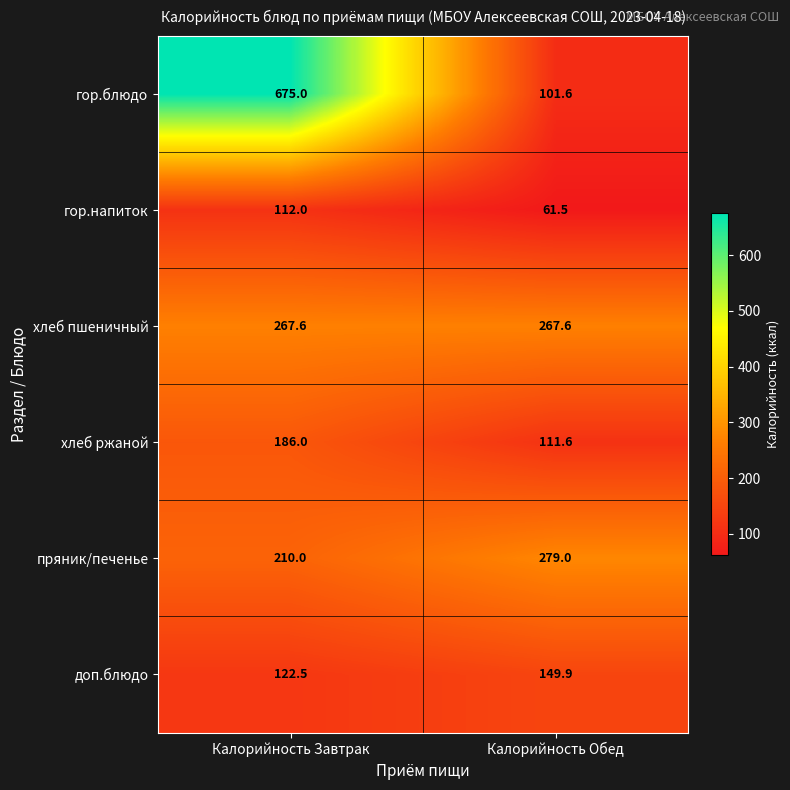

What is the difference between the пряник/печенье values at Калорийность Завтрак and Калорийность Обед?

69.0